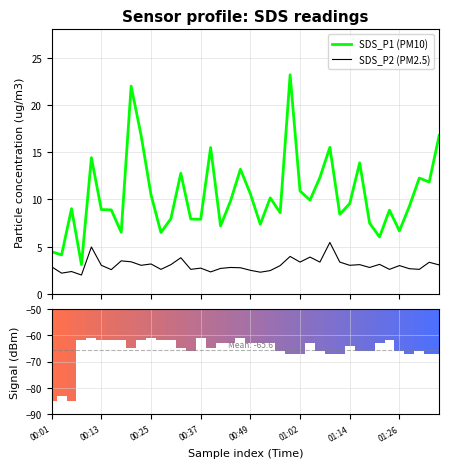

The SDS_P2 series shows 4.5 at 27. True or false?

False